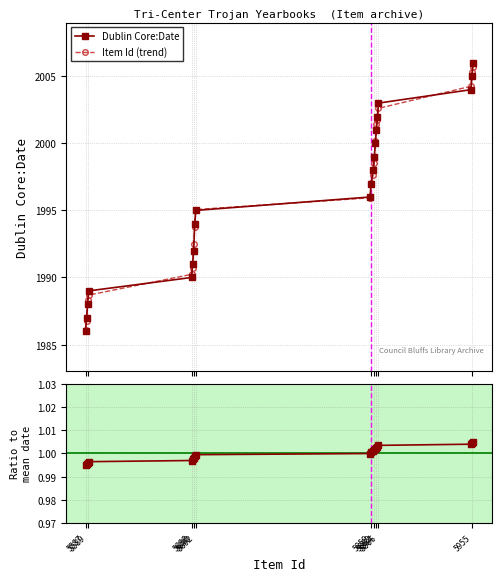

Between 10 and 5690, which is larger?

10